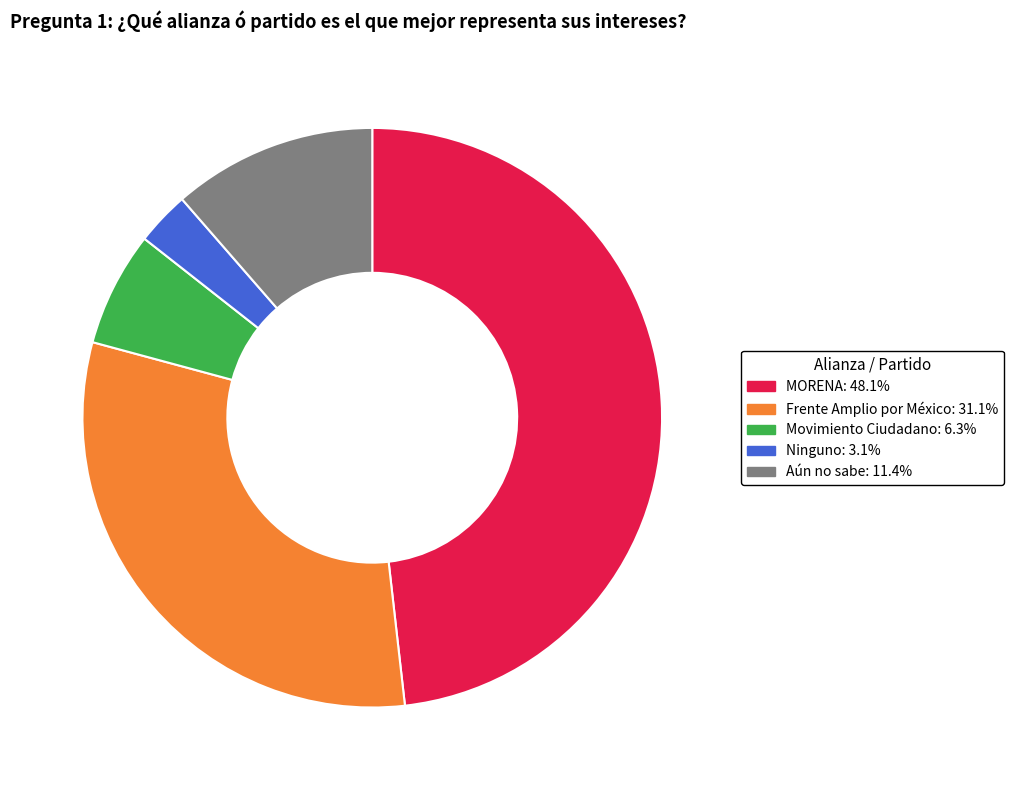

How many slices are in this pie chart?

5